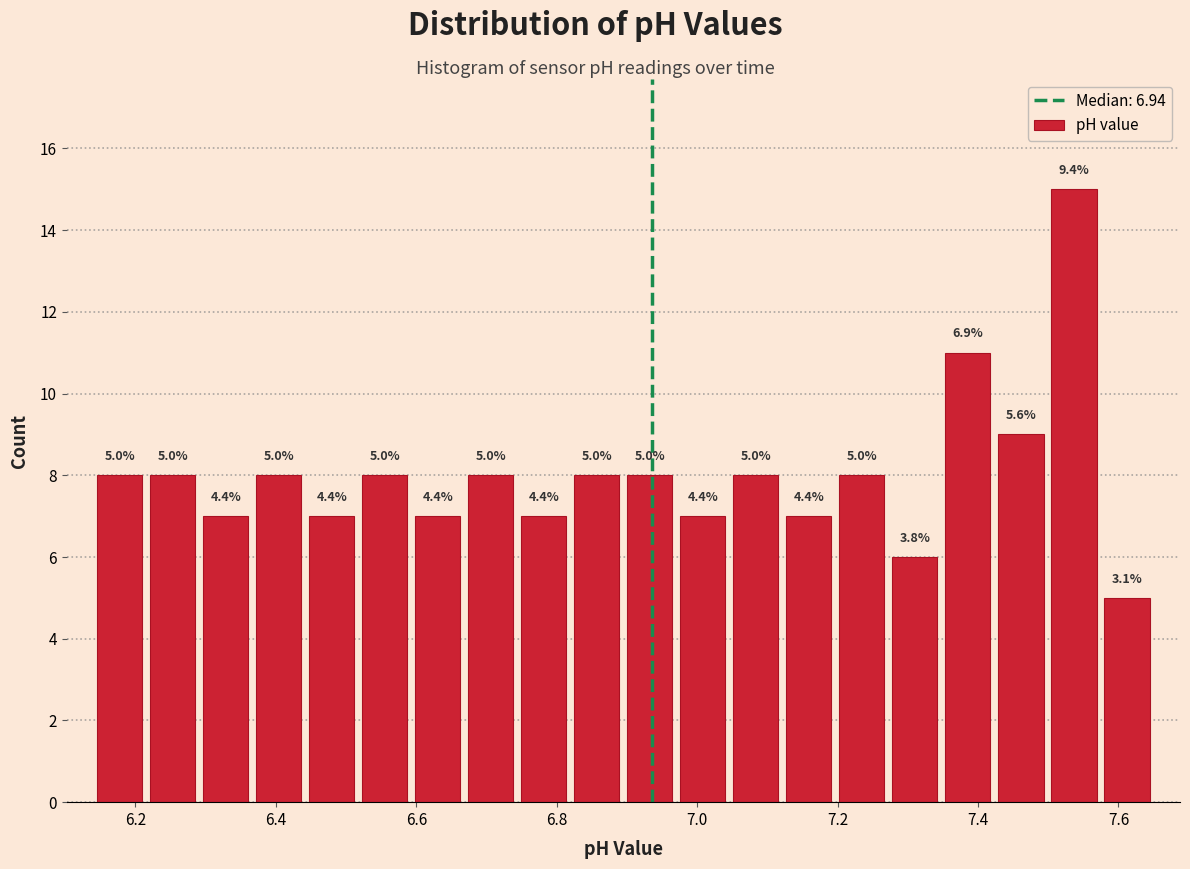

Read against the x-axis, roughly where is the centre of the tallest bar?

7.54